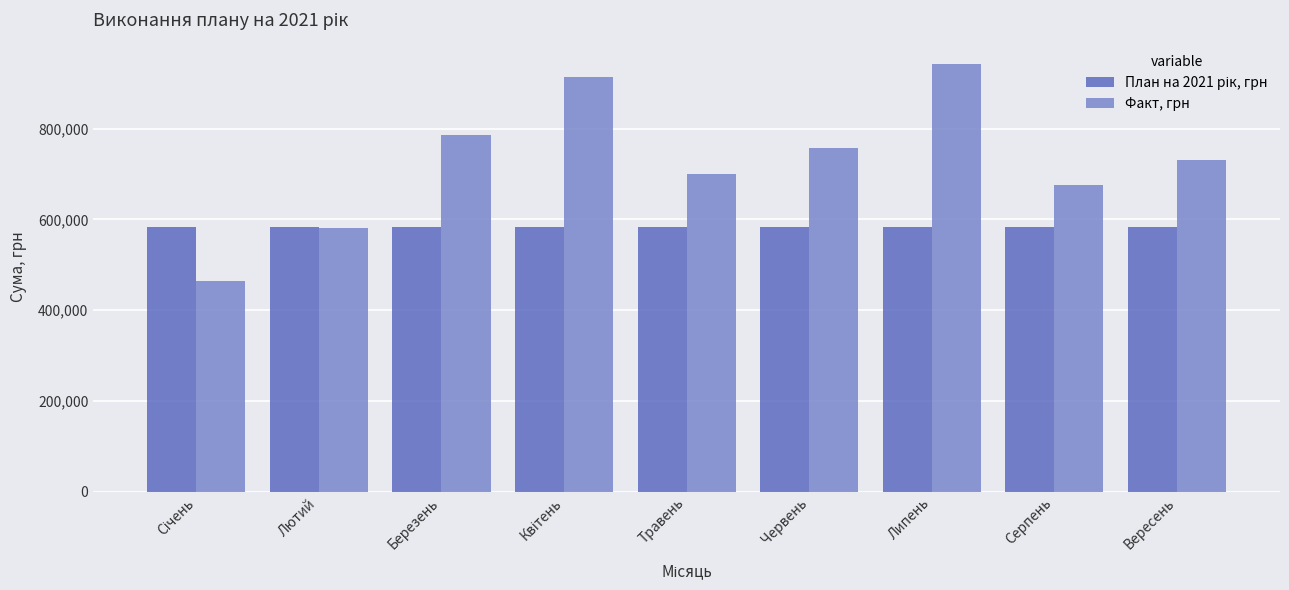

What is the value of the Факт, грн bar at the 7th from the left?

942738.7